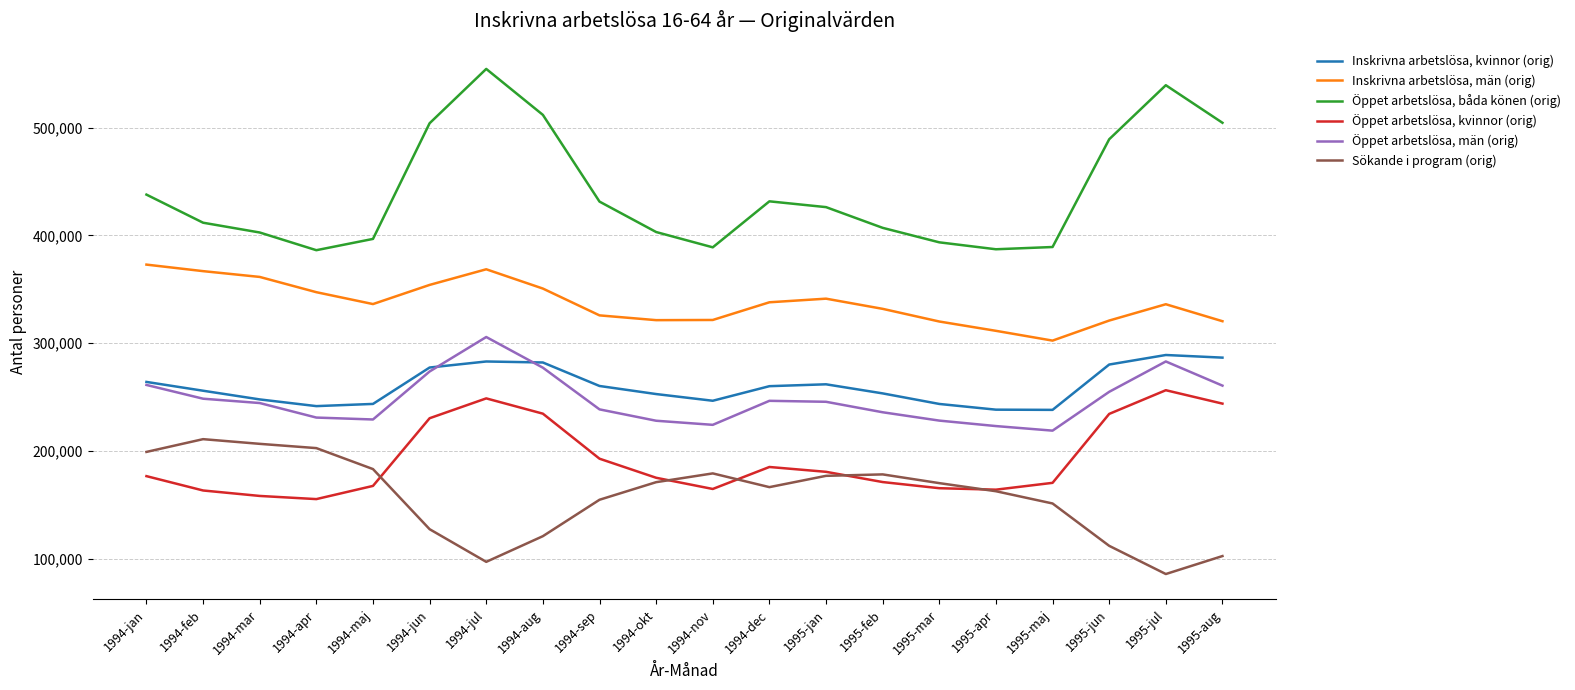

What is the total value across all series at 1994-mar?

1620852